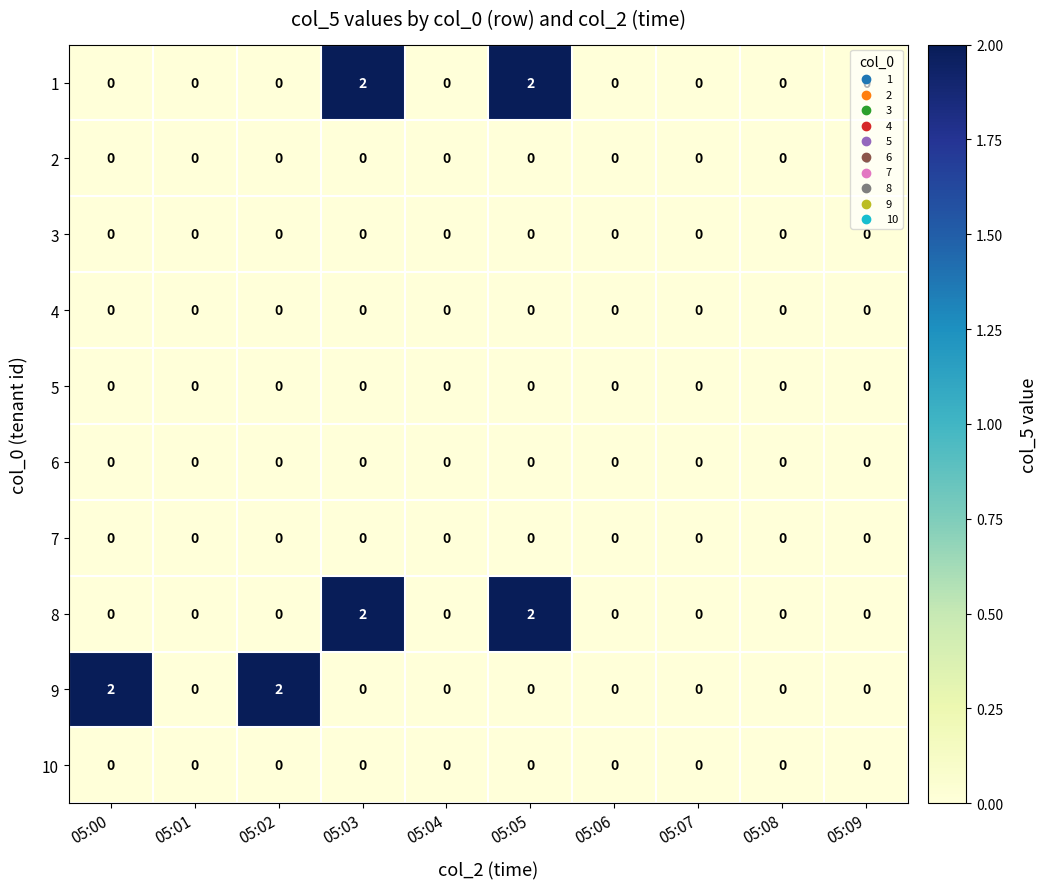

At how many categories does at least one series exceed 1?

4